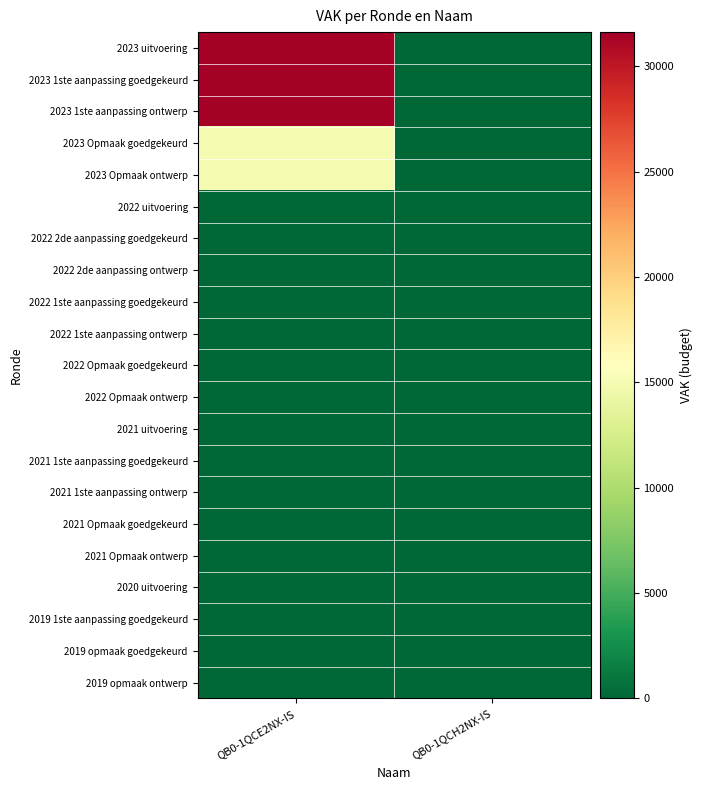

Which has a higher value, QB0-1QCE2NX-IS or QB0-1QCH2NX-IS?

QB0-1QCE2NX-IS